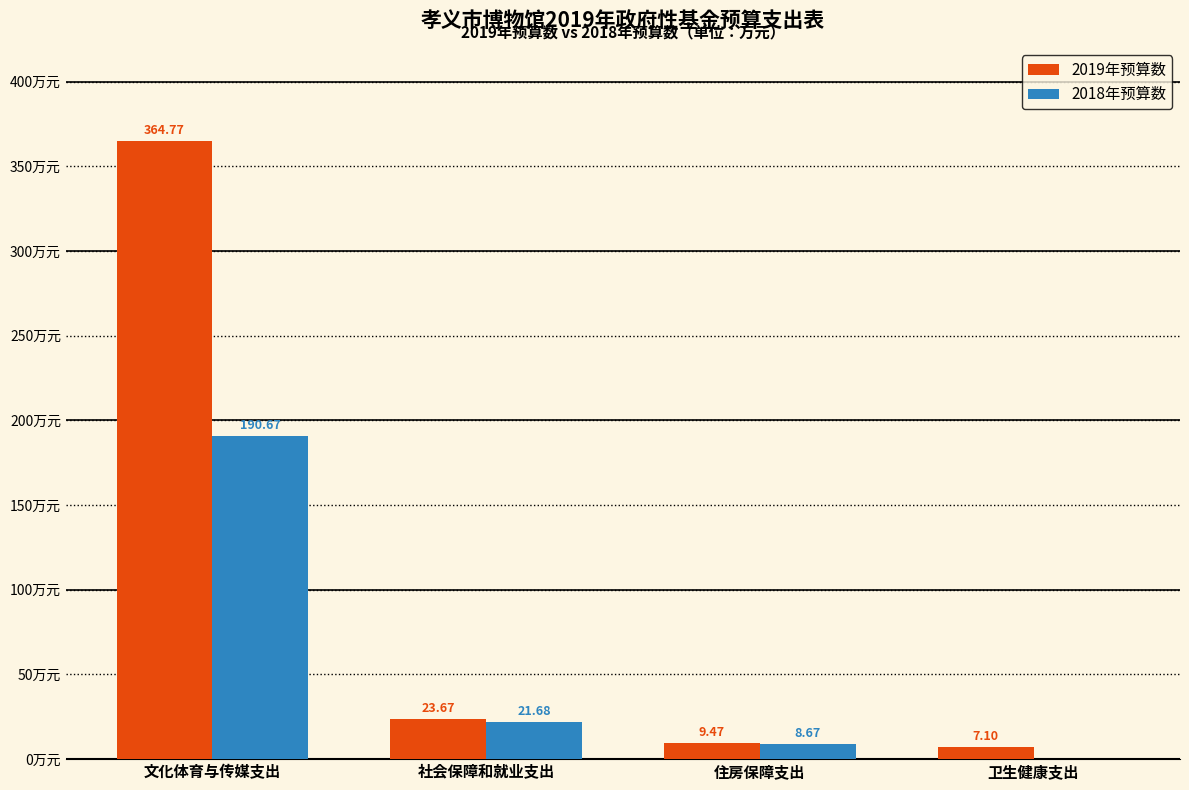

Which series has the largest total across all categories?

2019年预算数